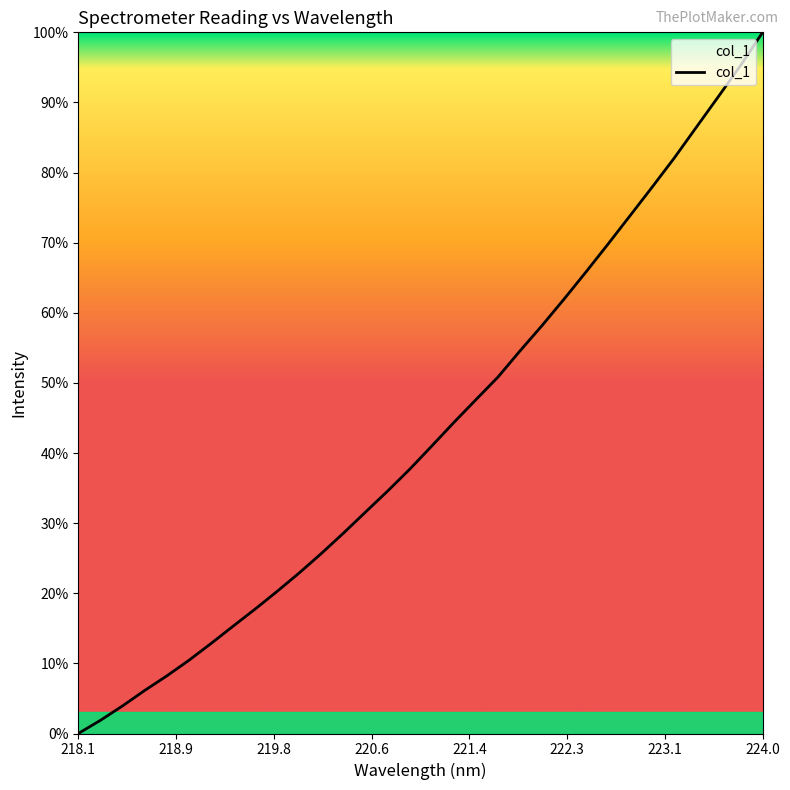

What is the greatest value displayed?

100.0